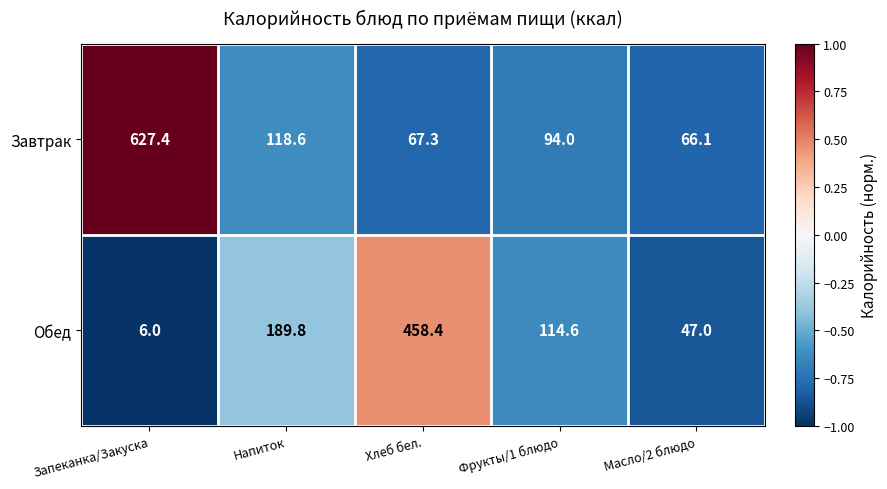

What is the sum of all Завтрак values?

973.4